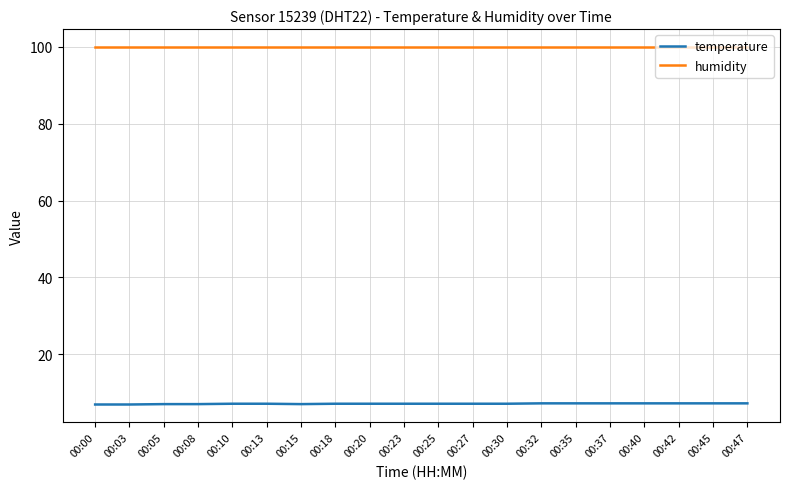

True or false: temperature and humidity cross at least once.

False